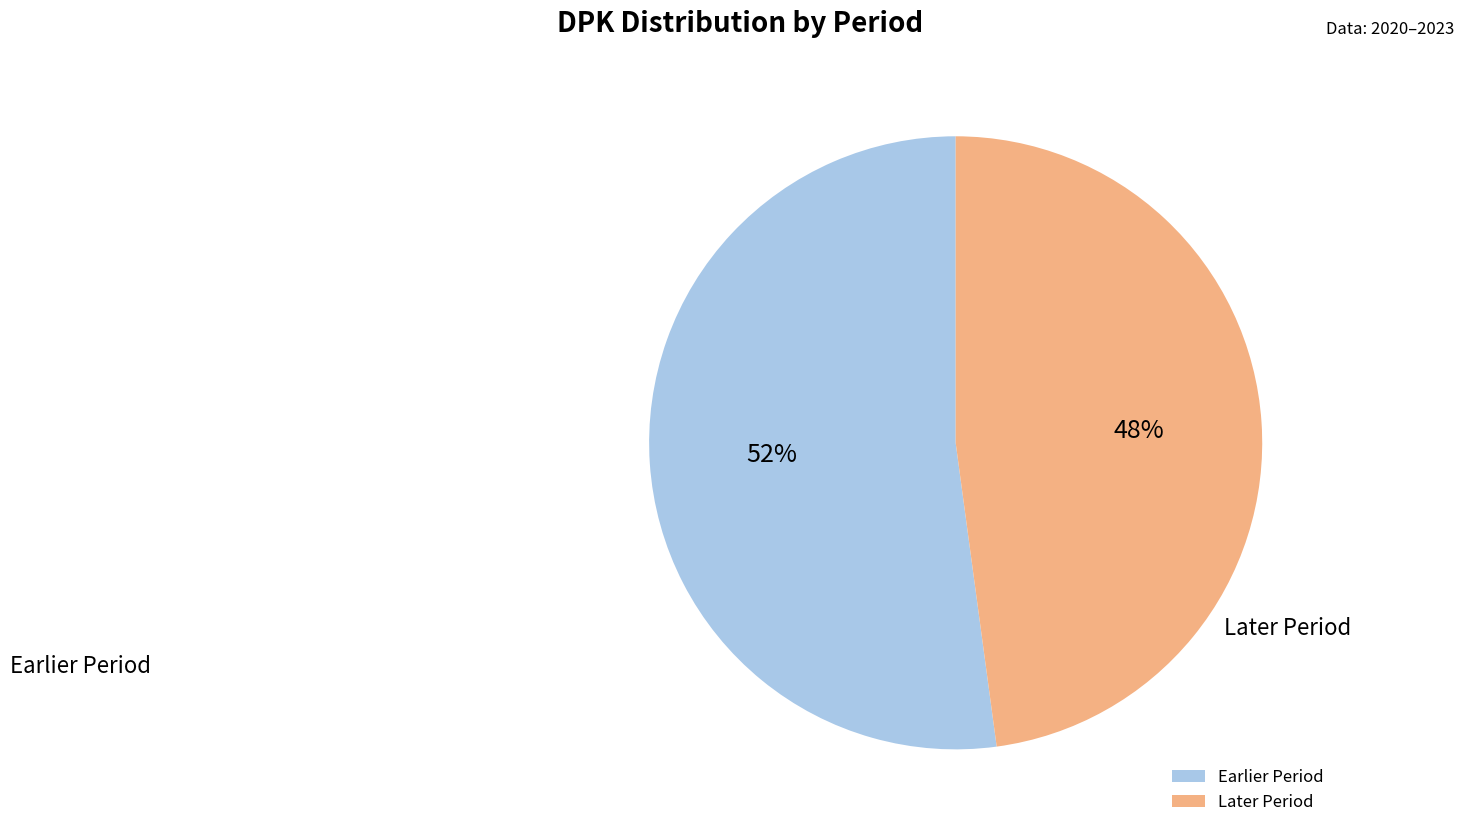

Approximately how many times larger is the value at Later Period compared to Earlier Period?

0.9